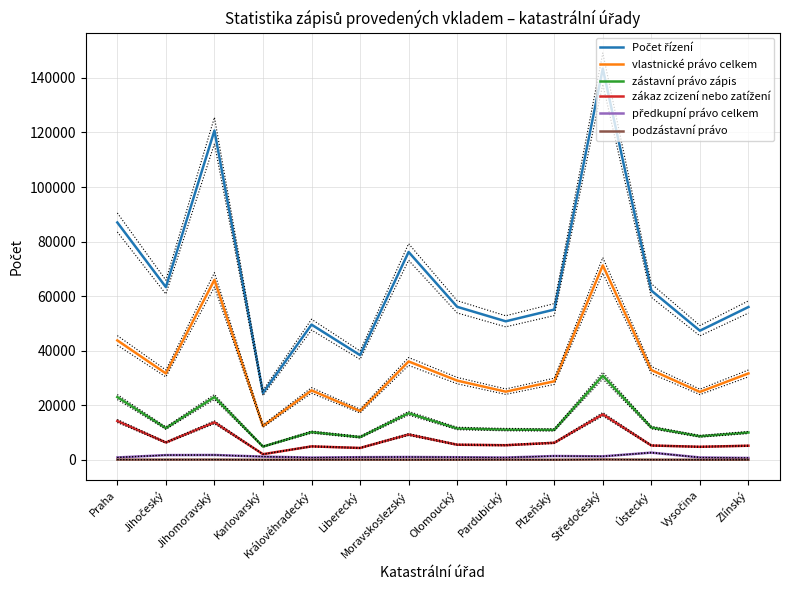

Between Královéhradecký and Vysočina, which series saw the biggest shift?

Počet řízení